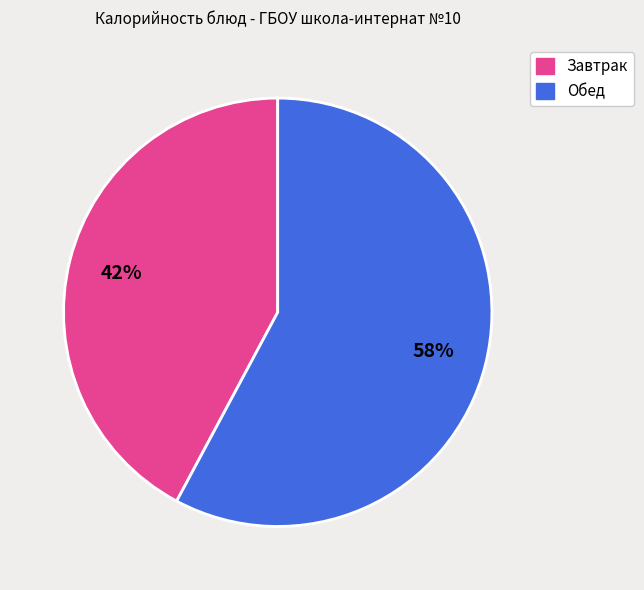

Is there a majority slice in this chart?

Yes